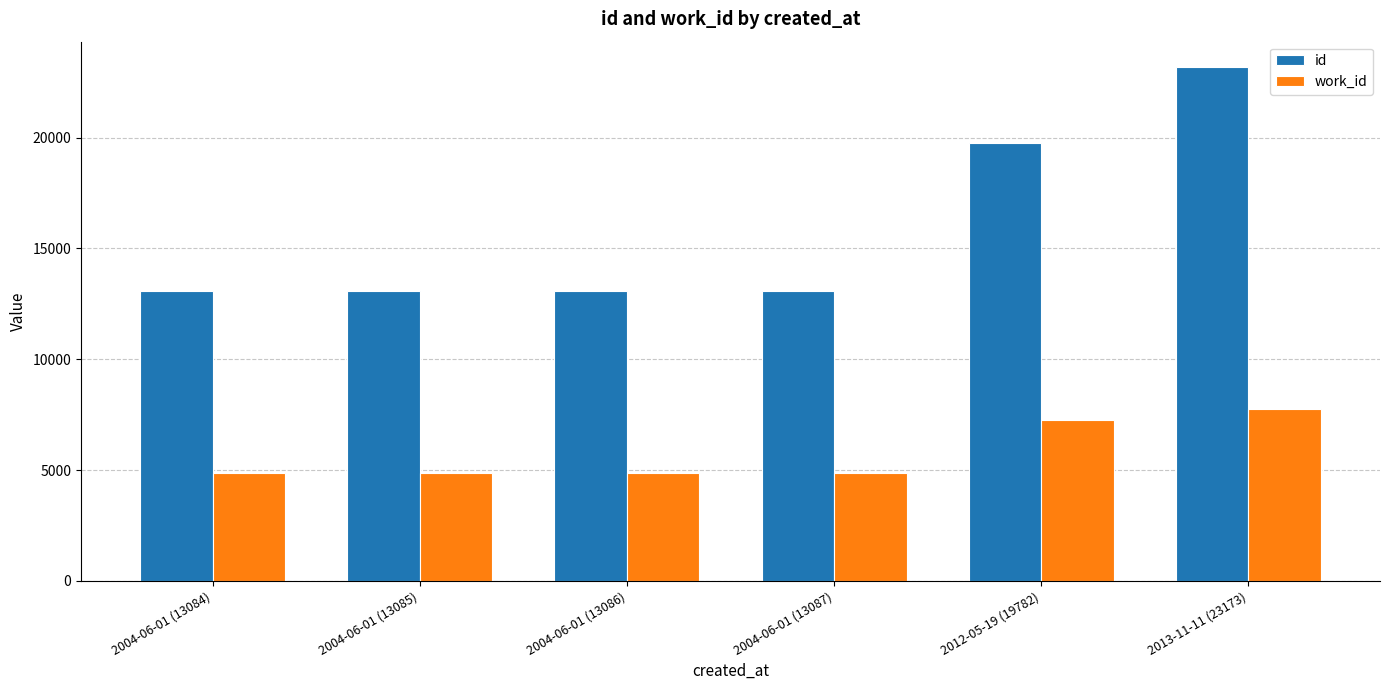

Which series has the widest spread of values?

id